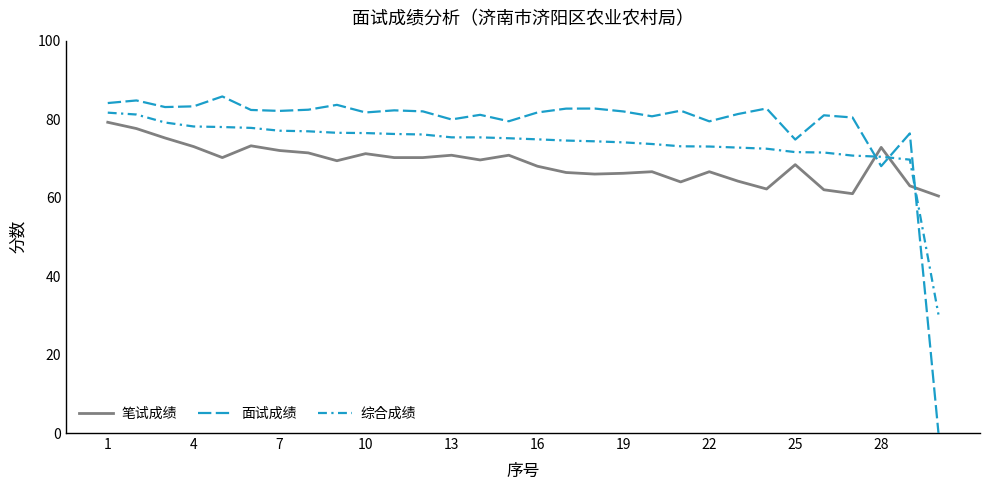

Does the chart have visible grid lines?

No